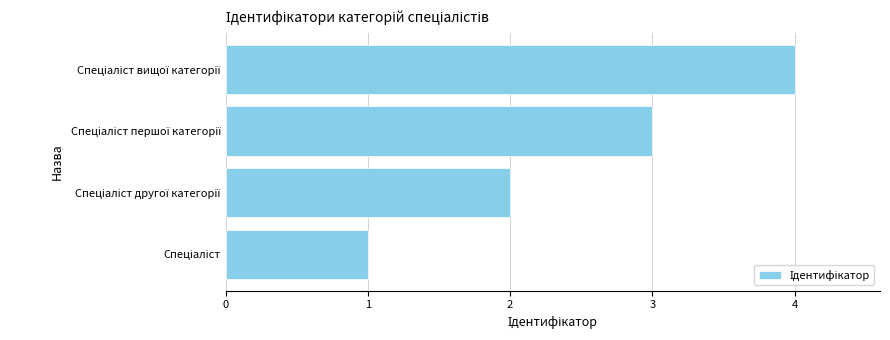

What is the sum of all values?

10